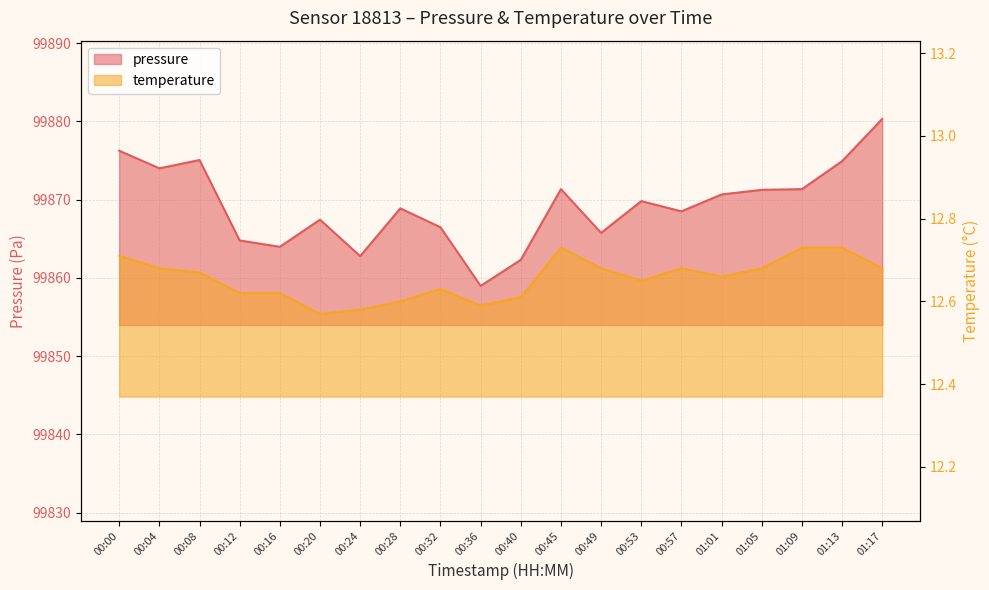

What position from the left is 01:05?

17